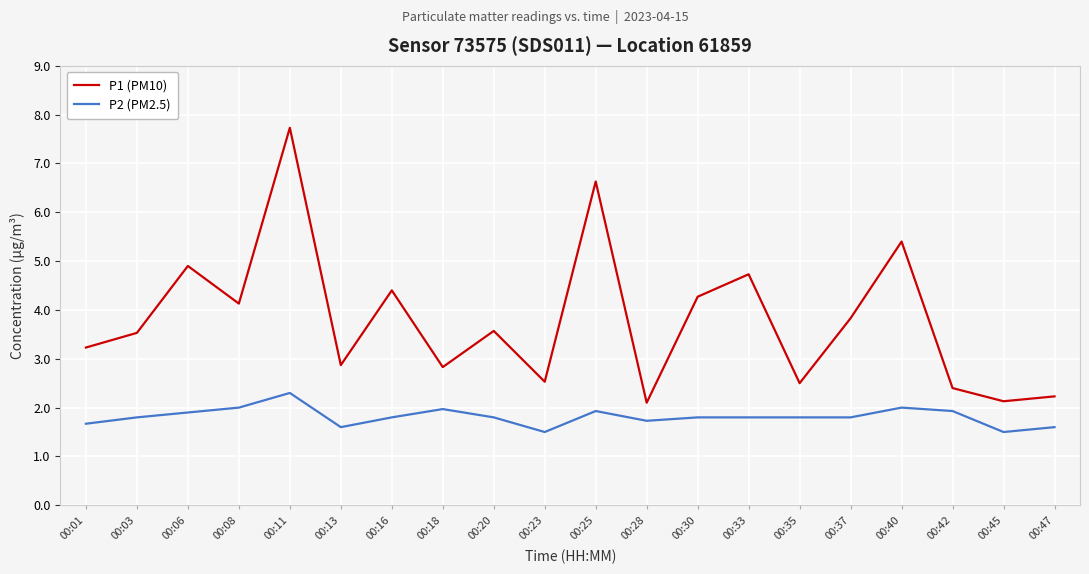

Reading right to left, extract all data points from this chart.

P1 (PM10): 2.2	2.1	2.4	5.4	3.8	2.5	4.7	4.3	2.1	6.6	2.5	3.6	2.8	4.4	2.9	7.7	4.1	4.9	3.5	3.2
P2 (PM2.5): 1.6	1.5	1.9	2.0	1.8	1.8	1.8	1.8	1.7	1.9	1.5	1.8	2.0	1.8	1.6	2.3	2.0	1.9	1.8	1.7